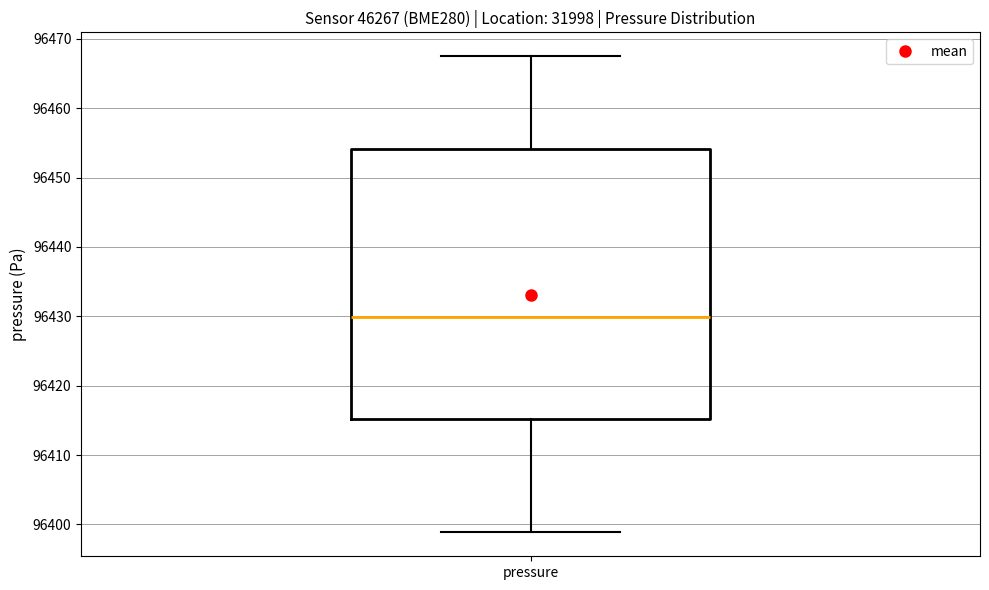

Where is the upper edge of the box for pressure on the y-axis? The values are not printed on the chart, so give them approximately, as read against the axis.

96454